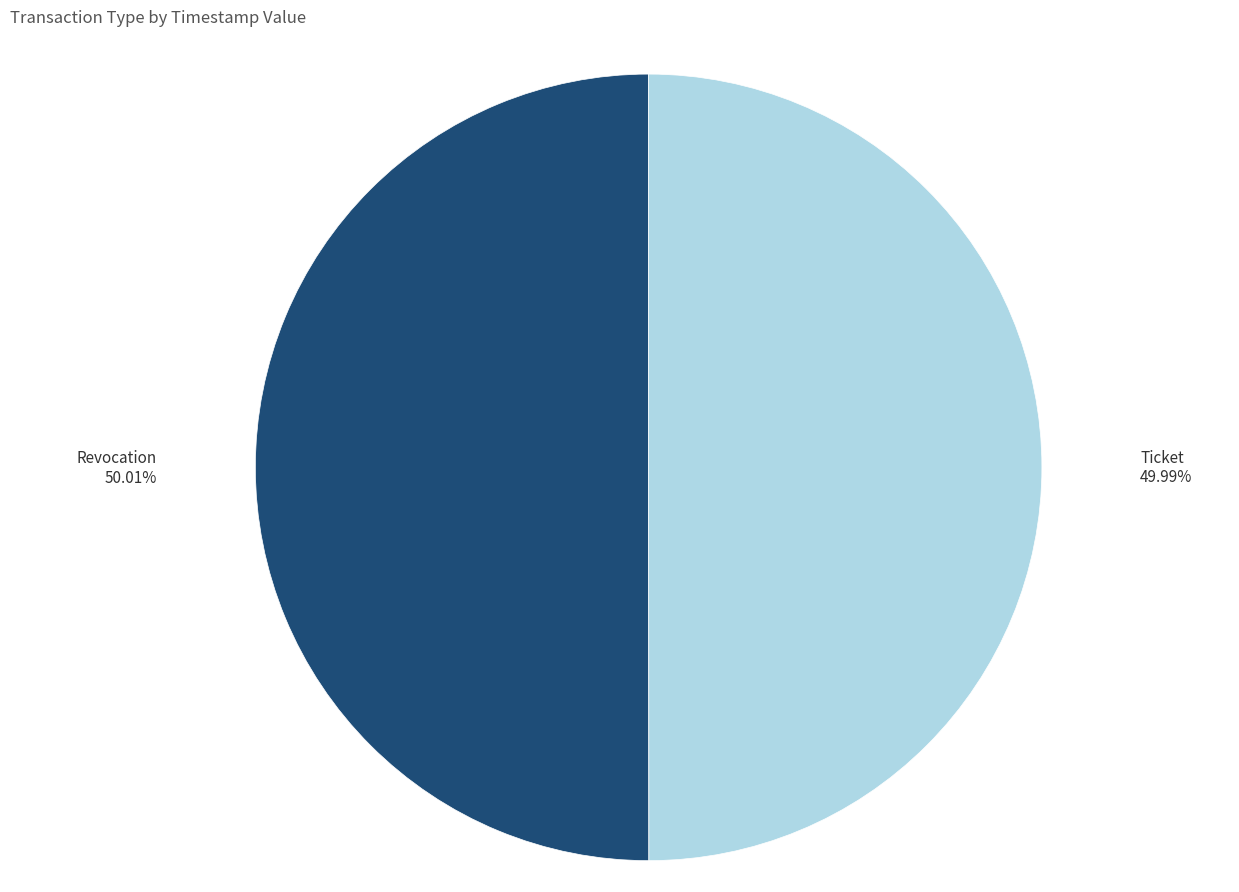

To the nearest percent, what portion does Ticket represent?

50%